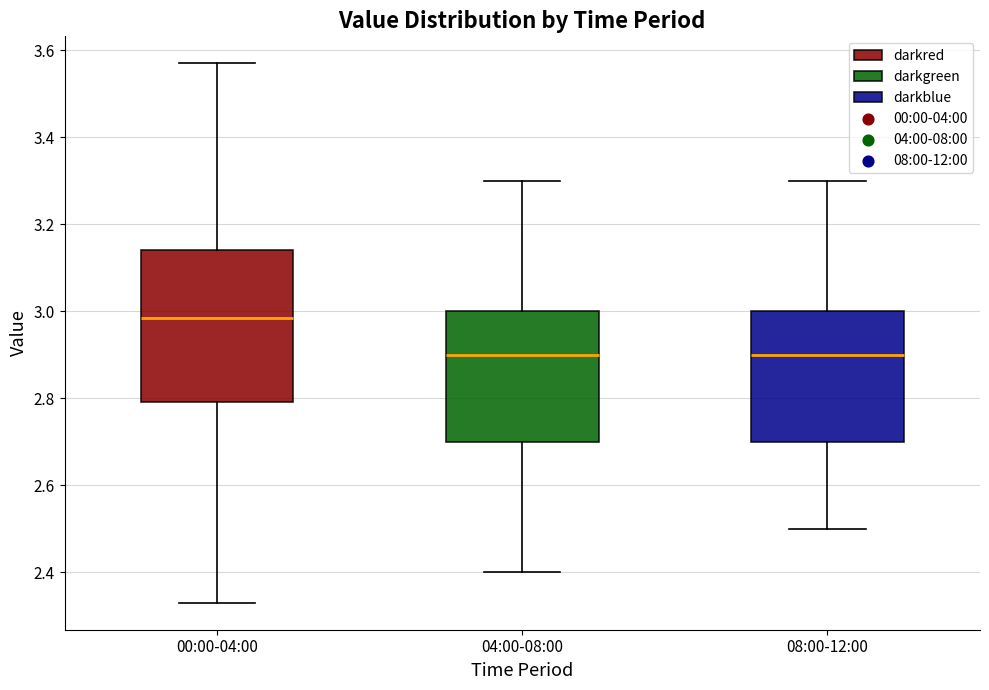

Reading left to right, read every box against the y-axis: the position of its median line, the range the box covers, and the ends of its whiskers. The values are not printed on the chart, so give them approximately, as read against the axis.

00:00-04:00: median 2.98, box 2.80 to 3.14, whiskers 2.34 to 3.58
04:00-08:00: median 2.90, box 2.70 to 3.00, whiskers 2.40 to 3.30
08:00-12:00: median 2.90, box 2.70 to 3.00, whiskers 2.50 to 3.30